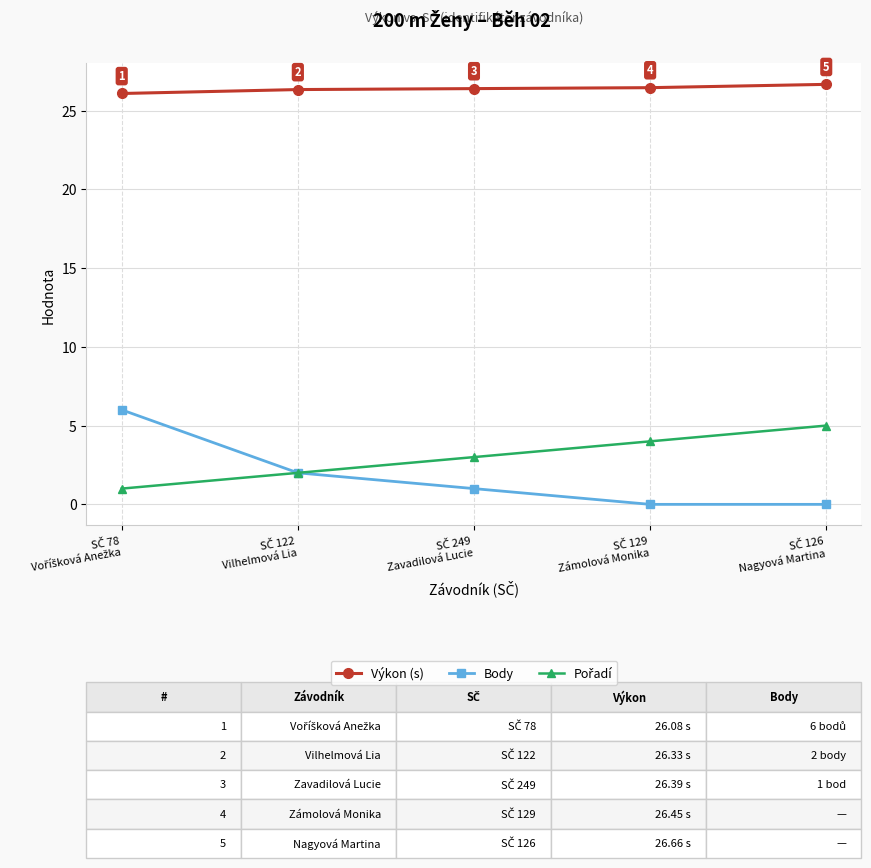

True or false: Výkon (s) and Body cross at least once.

False